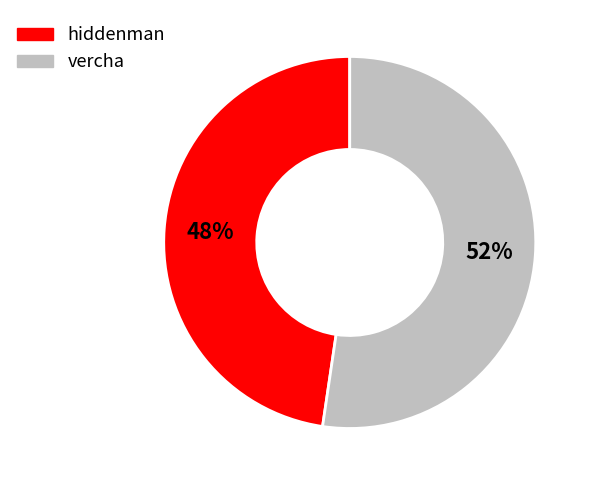

Rank the categories by value from highest to lowest.

vercha, hiddenman